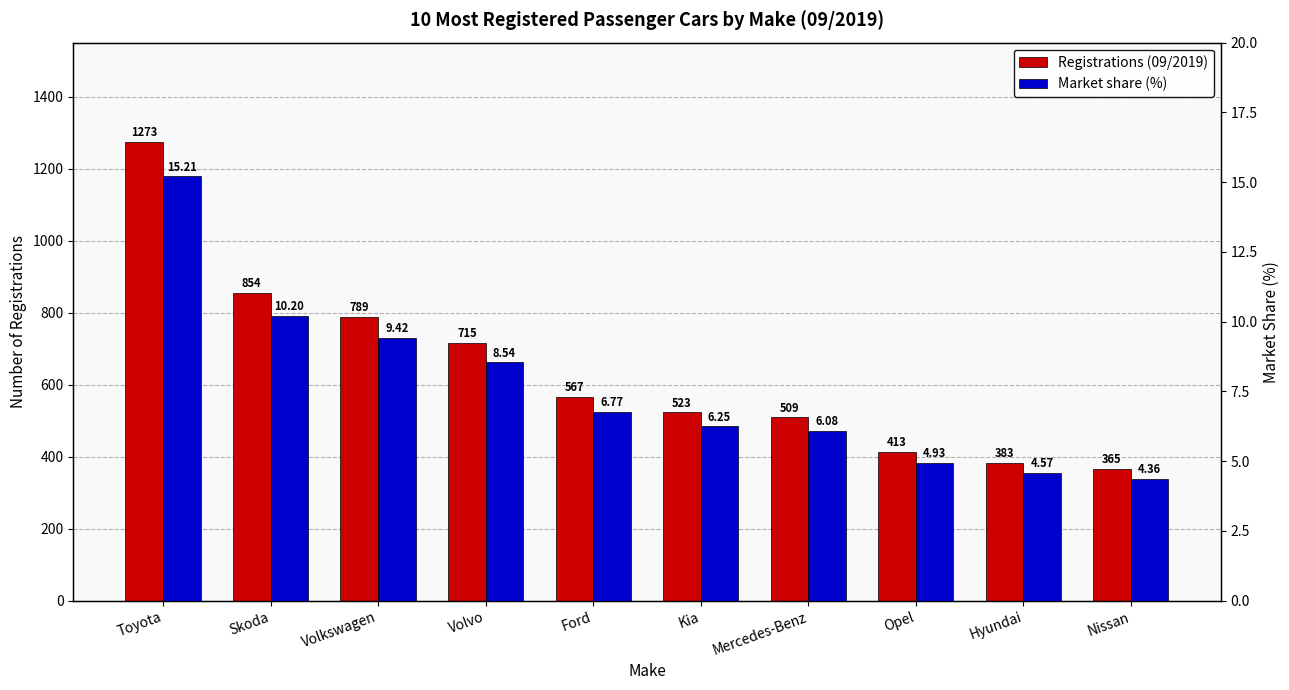

Reading right to left, what are all the values shown in this chart?

Registrations (09/2019): Nissan=365.0	Hyundai=383.0	Opel=413.0	Mercedes-Benz=509.0	Kia=523.0	Ford=567.0	Volvo=715.0	Volkswagen=789.0	Skoda=854.0	Toyota=1273.0
Market share (%): Nissan=4.4	Hyundai=4.6	Opel=4.9	Mercedes-Benz=6.1	Kia=6.2	Ford=6.8	Volvo=8.5	Volkswagen=9.4	Skoda=10.2	Toyota=15.2